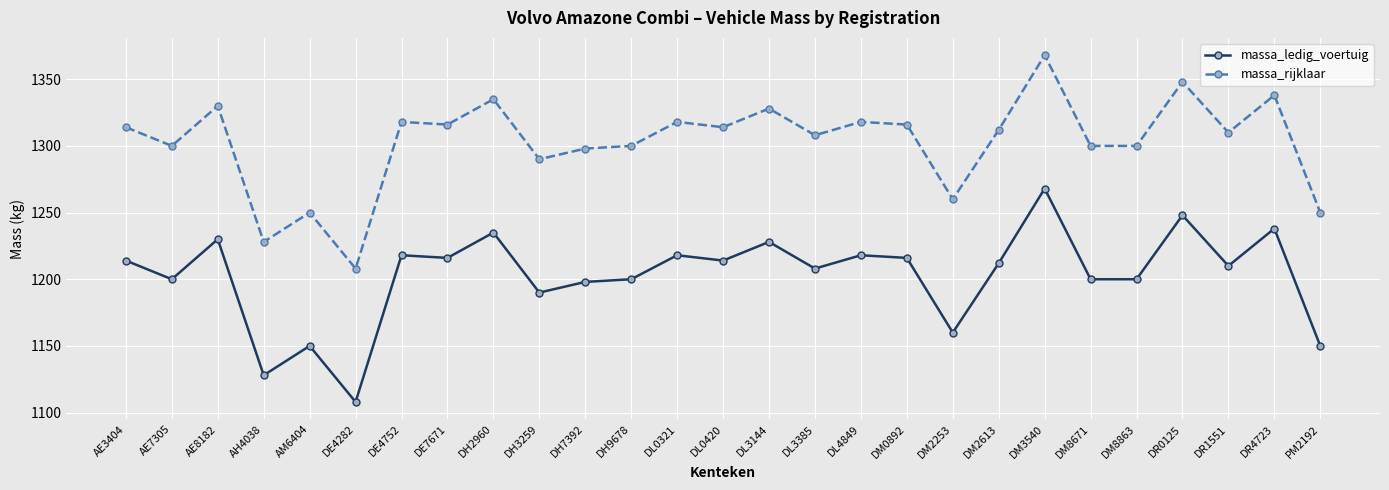

What is the difference between the highest and lowest values at DR4723?

100